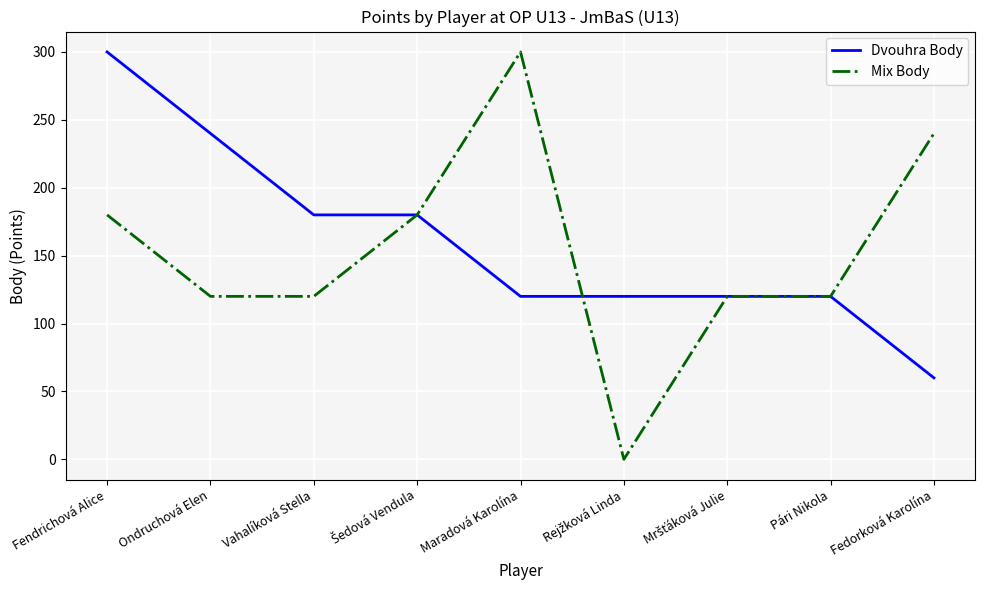

What value does the Dvouhra Body series have at Fendrichová Alice, to the nearest 5?

300